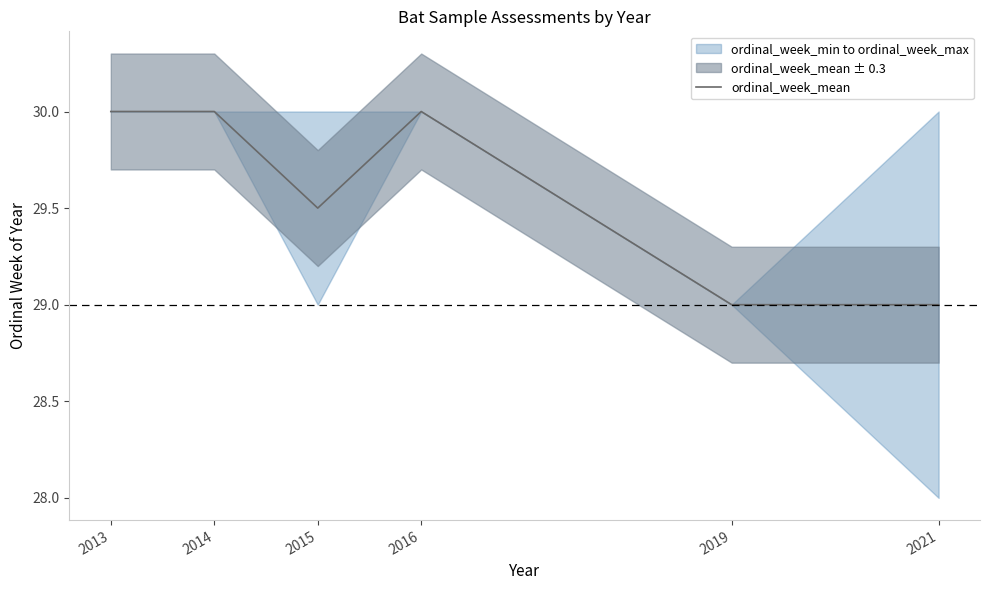

At which category does the chart reach its peak across all series?

2013